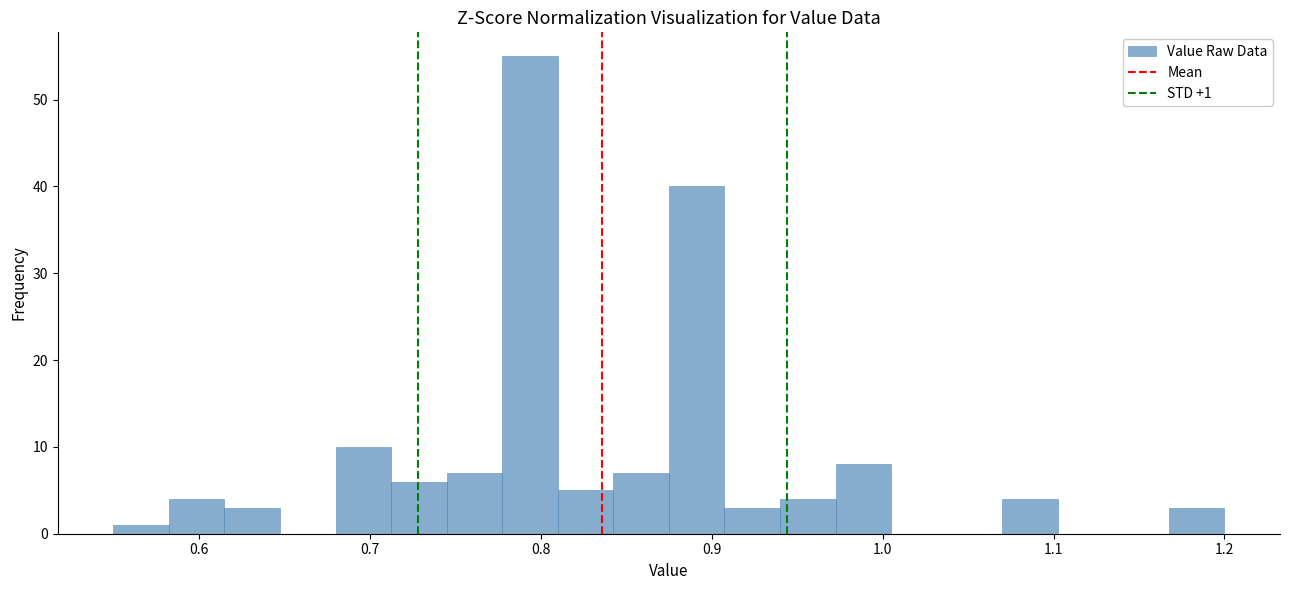

Around what value on the x-axis is the tallest bar? Give the approximate position of its centre, as read against the axis.

0.79